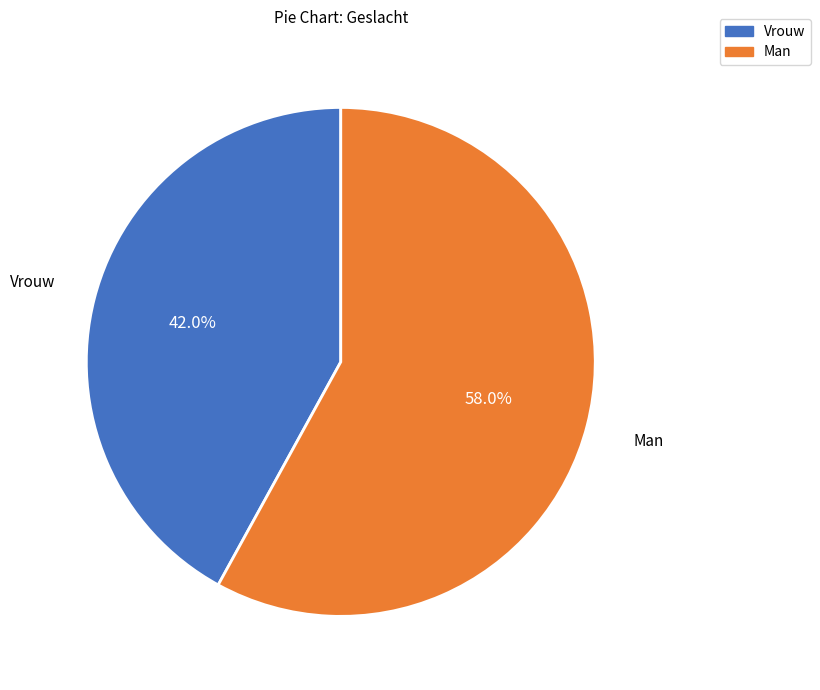

Do Vrouw and Man together represent more than half of the pie?

Yes